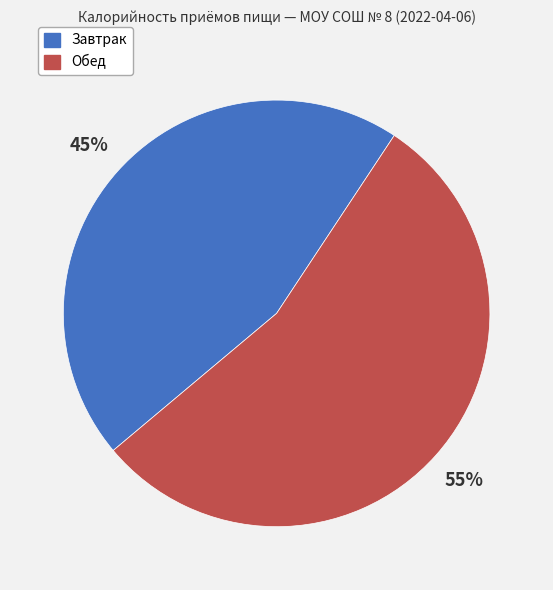

To the nearest percent, what is the combined percentage of Завтрак and Обед?

100%